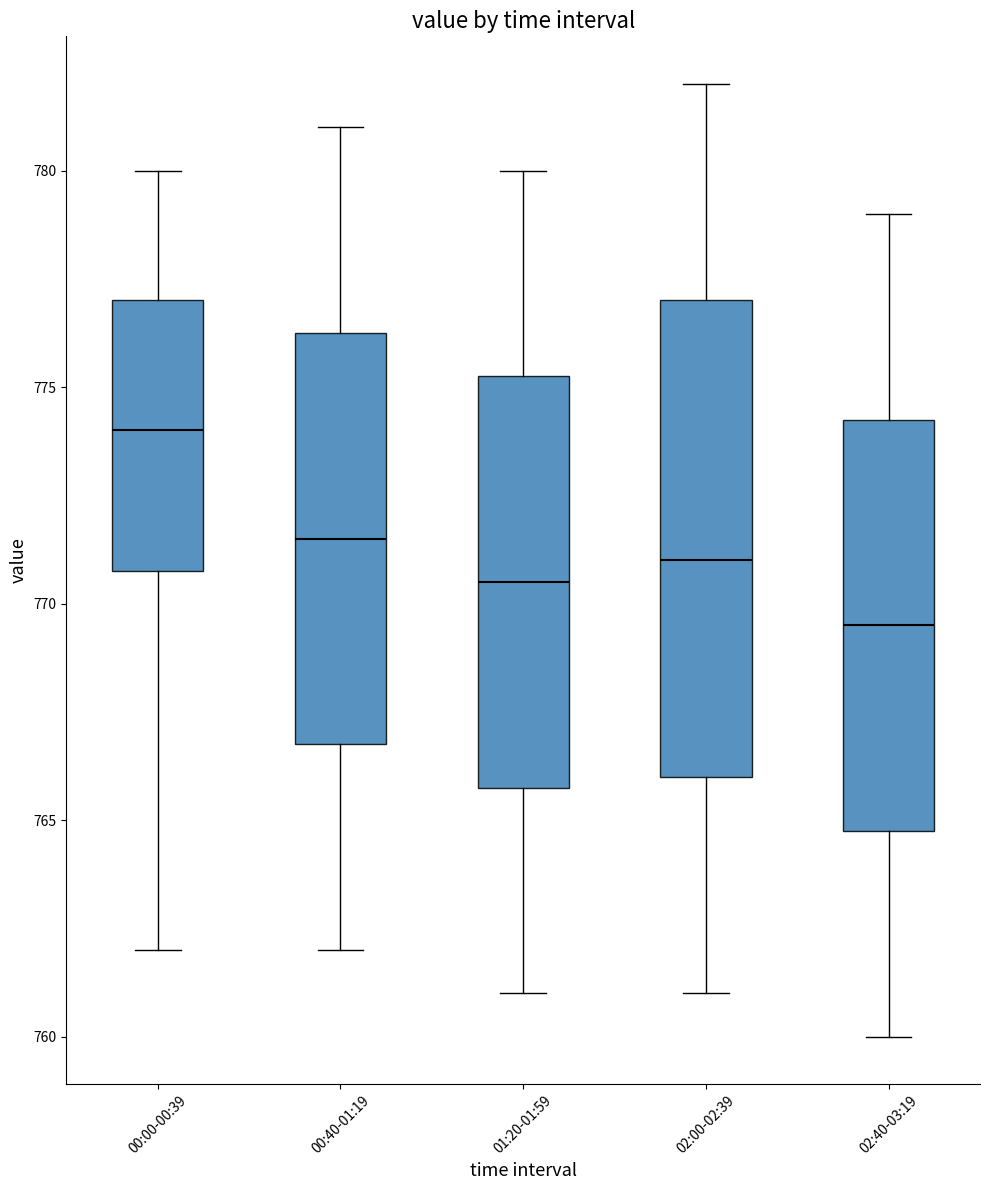

Reading left to right, read every box against the y-axis: the position of its median line, the range the box covers, and the ends of its whiskers. The values are not printed on the chart, so give them approximately, as read against the axis.

00:00-00:39: median 774.0, box 771.0 to 777.0, whiskers 762.0 to 780.0
00:40-01:19: median 771.5, box 767.0 to 776.5, whiskers 762.0 to 781.0
01:20-01:59: median 770.5, box 766.0 to 775.5, whiskers 761.0 to 780.0
02:00-02:39: median 771.0, box 766.0 to 777.0, whiskers 761.0 to 782.0
02:40-03:19: median 769.5, box 765.0 to 774.5, whiskers 760.0 to 779.0